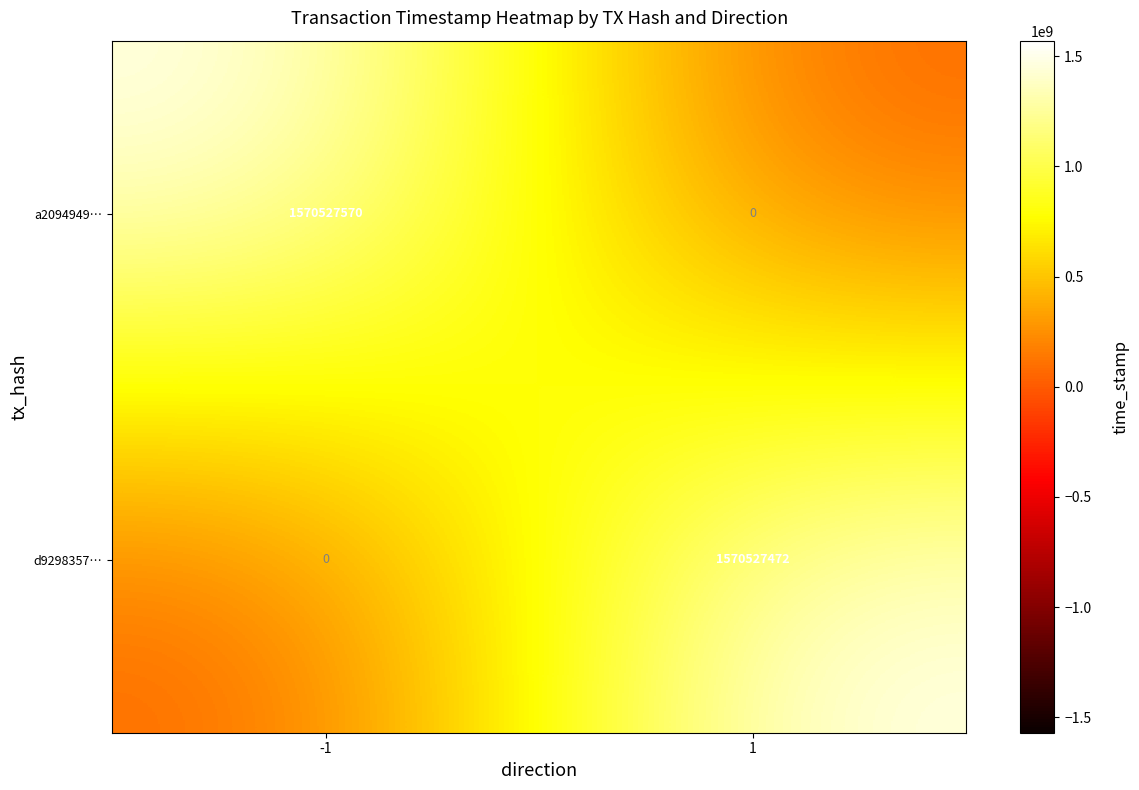

Count the number of categories in the chart.

2